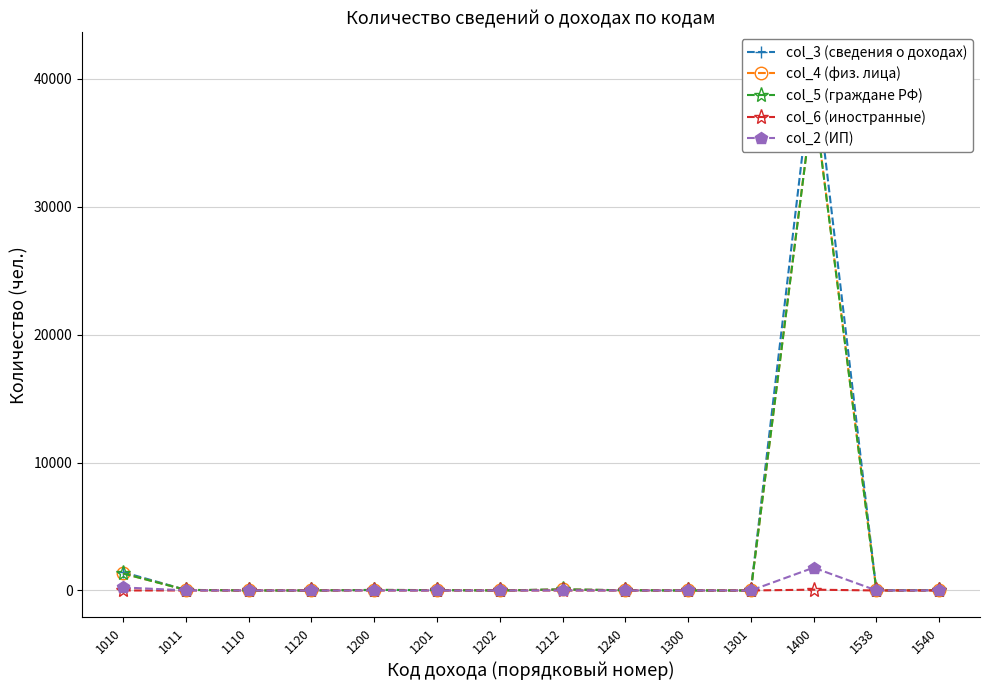

Rank the series by their maximum value, from lowest to highest.

col_6 (иностранные), col_2 (ИП), col_5 (граждане РФ), col_4 (физ. лица), col_3 (сведения о доходах)